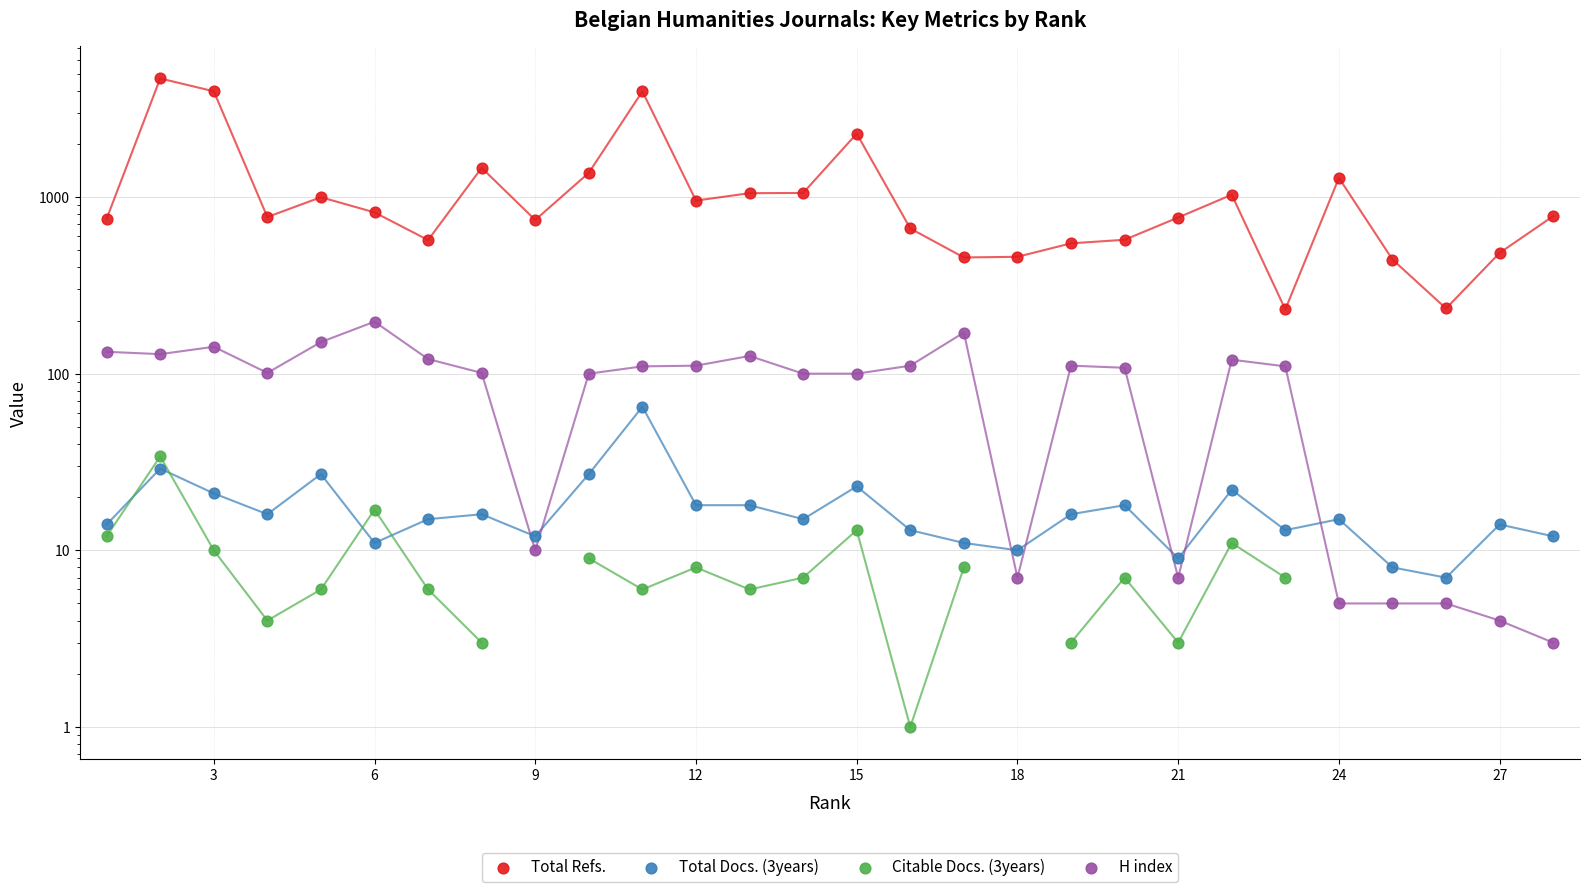

Which series contains the lowest Y value?

Citable Docs. (3years)